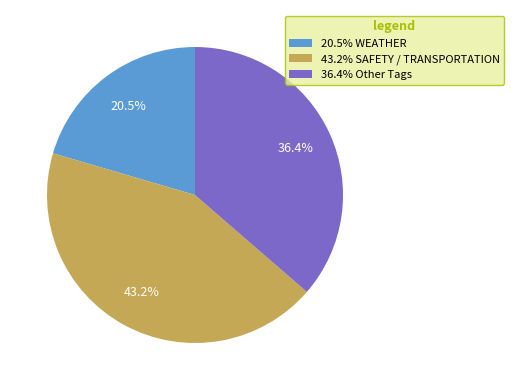

Rank the categories by value from highest to lowest.

43.2% SAFETY / TRANSPORTATION, 36.4% Other Tags, 20.5% WEATHER